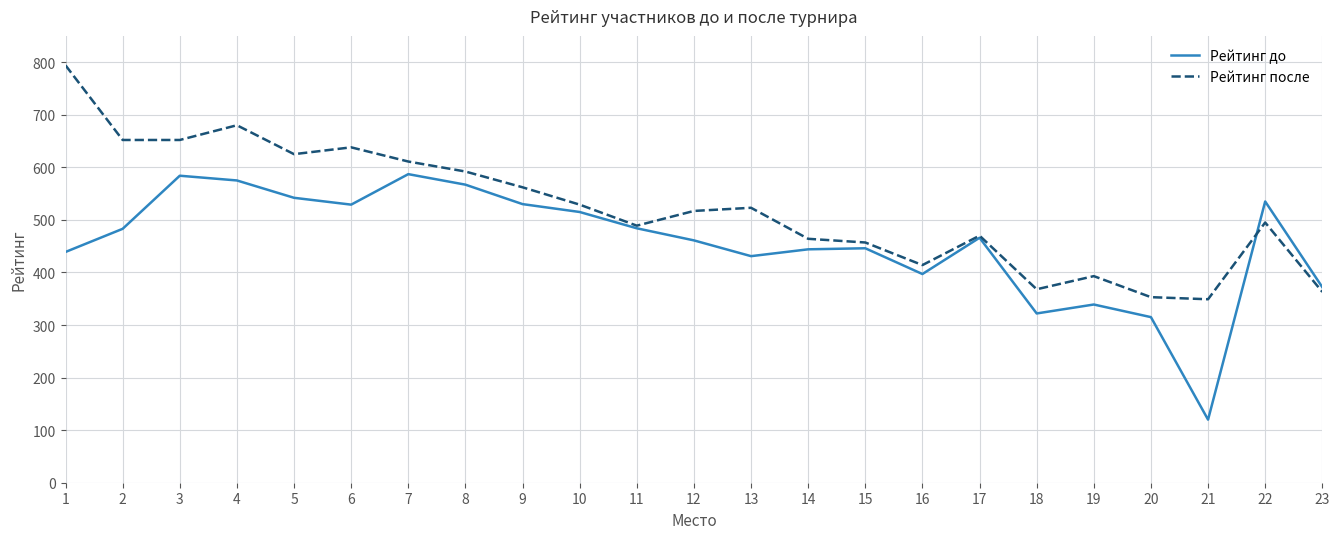

What is the spread (max minus min) of values at 22?

40